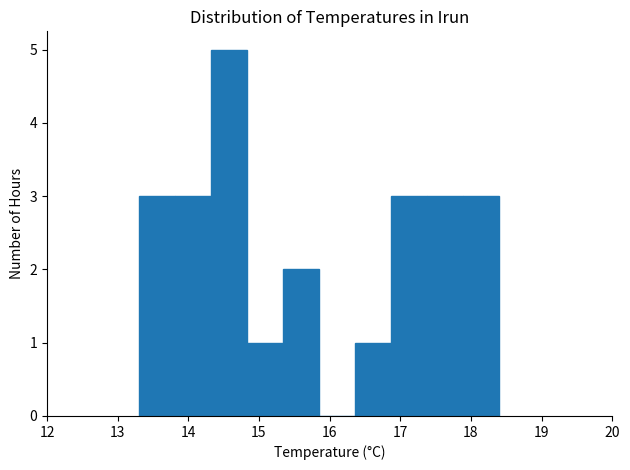

Reading left to right, transcribe this chart: for each bar, give the range it covers on the x-axis and its height. Neither the bar edges nor the heights are printed on the chart, so give them approximately, as read against the axes.

13.30 to 13.81: 3
13.81 to 14.32: 3
14.32 to 14.83: 5
14.83 to 15.34: 1
15.34 to 15.85: 2
15.85 to 16.36: 0
16.36 to 16.87: 1
16.87 to 17.38: 3
17.38 to 17.89: 3
17.89 to 18.40: 3